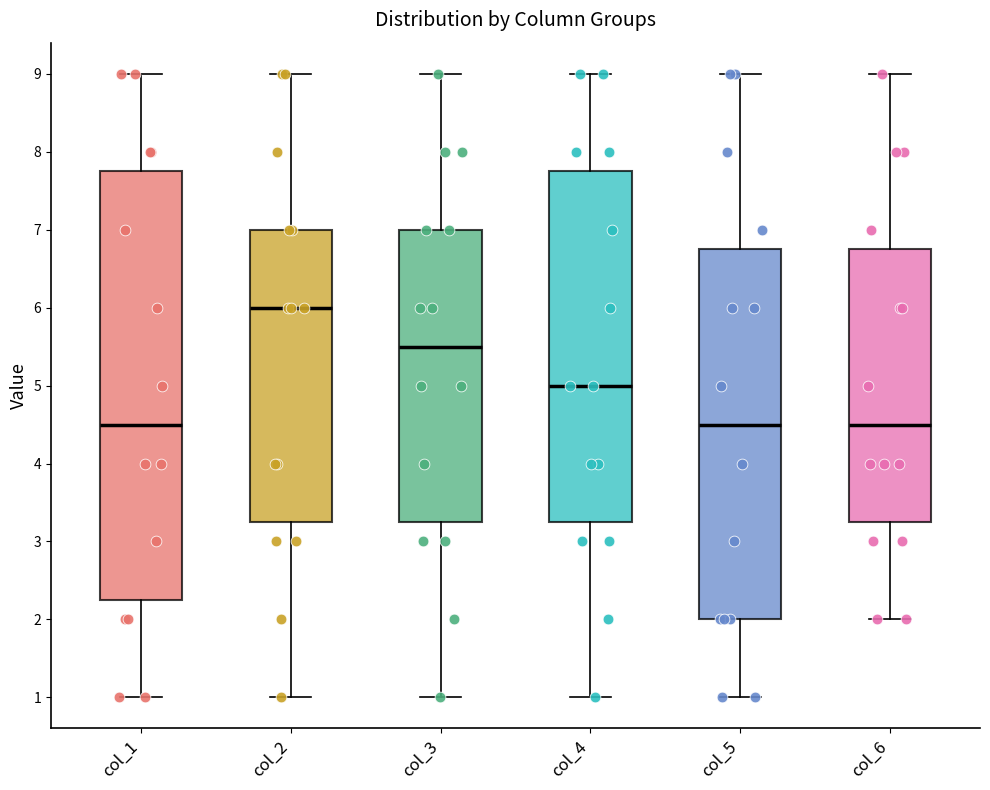

Reading left to right, read every box against the y-axis: the position of its median line, the range the box covers, and the ends of its whiskers. The values are not printed on the chart, so give them approximately, as read against the axis.

col_1: median 4.5, box 2.3 to 7.8, whiskers 1.0 to 9.0
col_2: median 6.0, box 3.3 to 7.0, whiskers 1.0 to 9.0
col_3: median 5.5, box 3.3 to 7.0, whiskers 1.0 to 9.0
col_4: median 5.0, box 3.3 to 7.8, whiskers 1.0 to 9.0
col_5: median 4.5, box 2.0 to 6.8, whiskers 1.0 to 9.0
col_6: median 4.5, box 3.3 to 6.8, whiskers 2.0 to 9.0